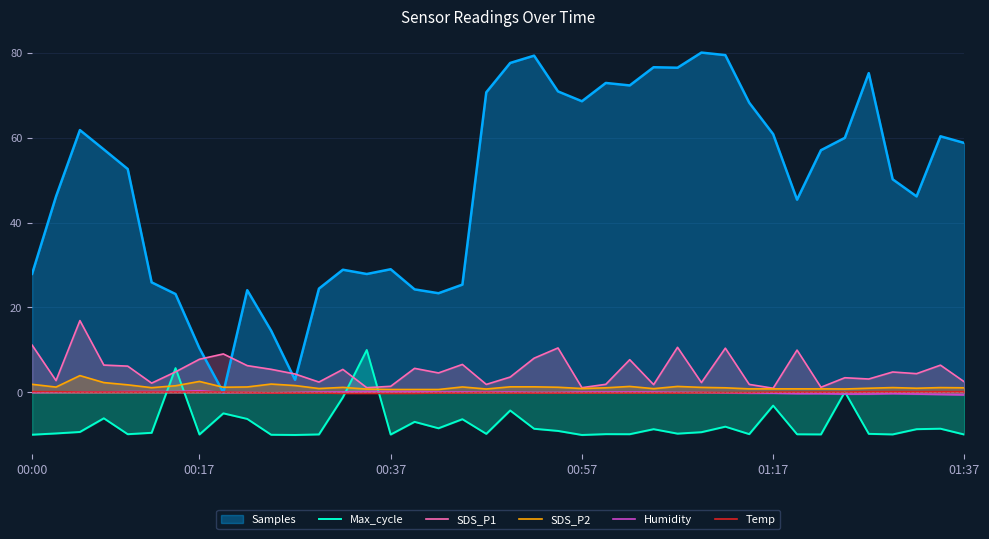

What position from the left is 6?

7